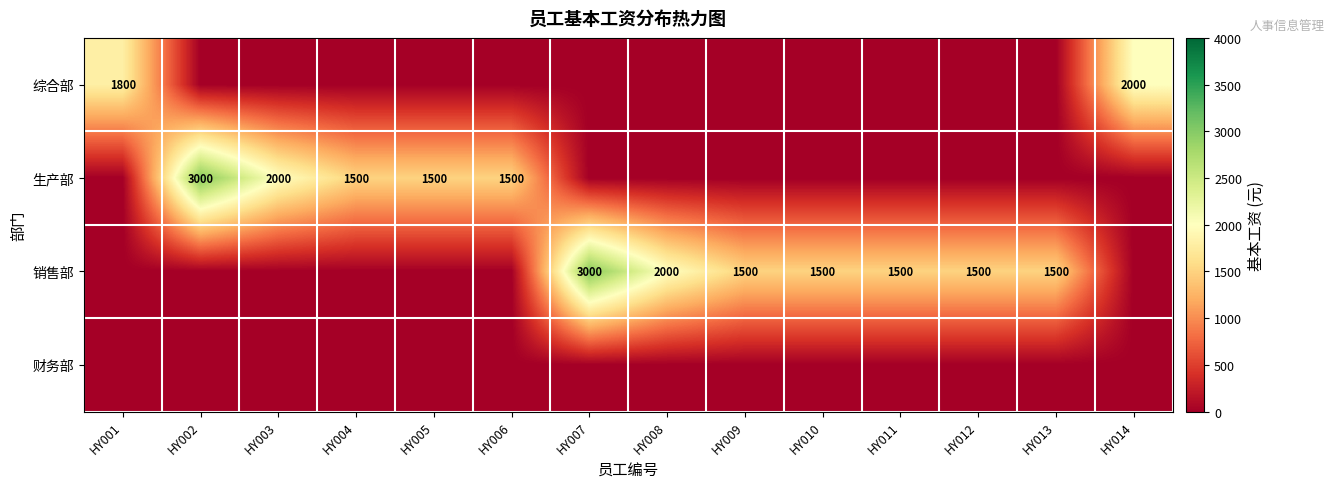

The value of 生产部 at HY005 is 392. True or false?

False